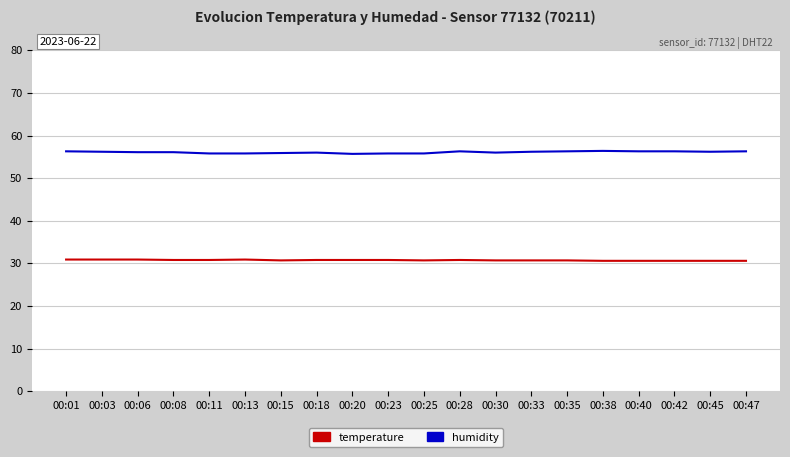

What is the difference between the maximum and minimum values in the humidity series?

0.7